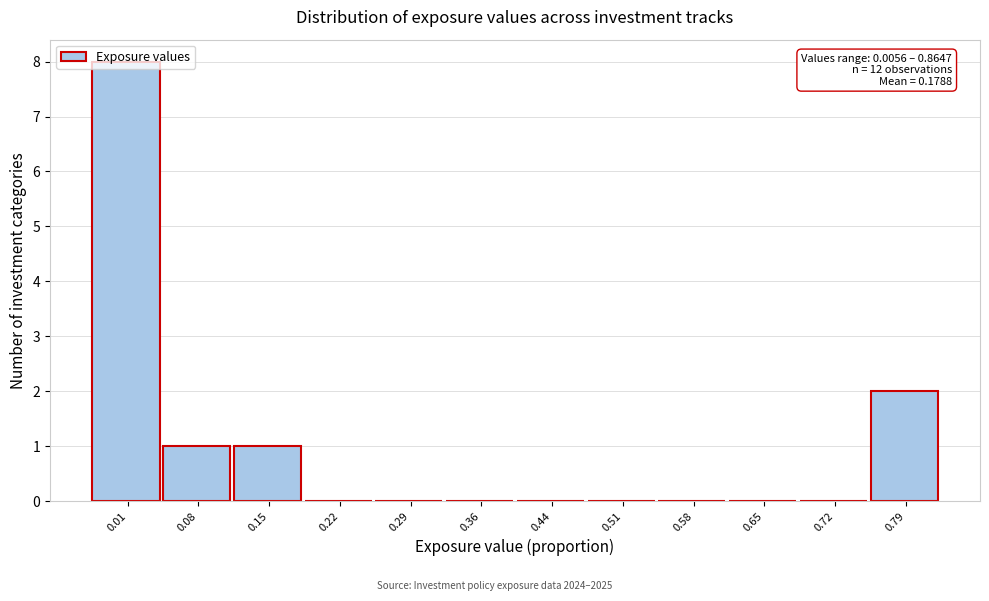

What is the greatest value displayed?

8